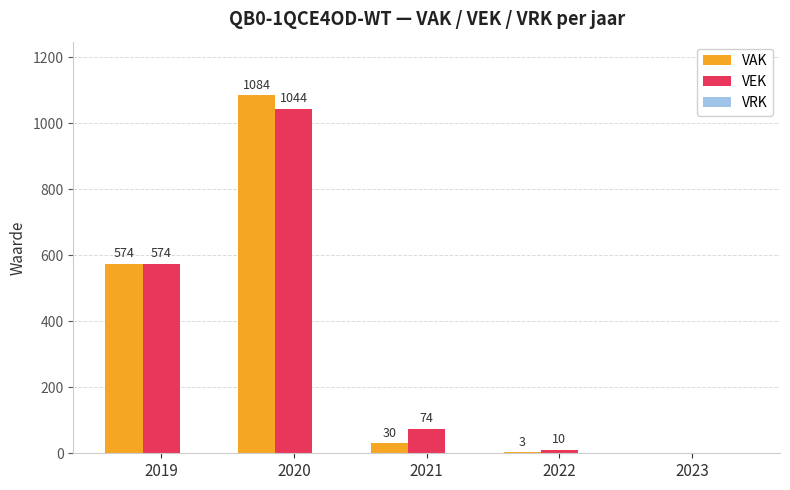

Which label corresponds to the largest value in the chart?

2020